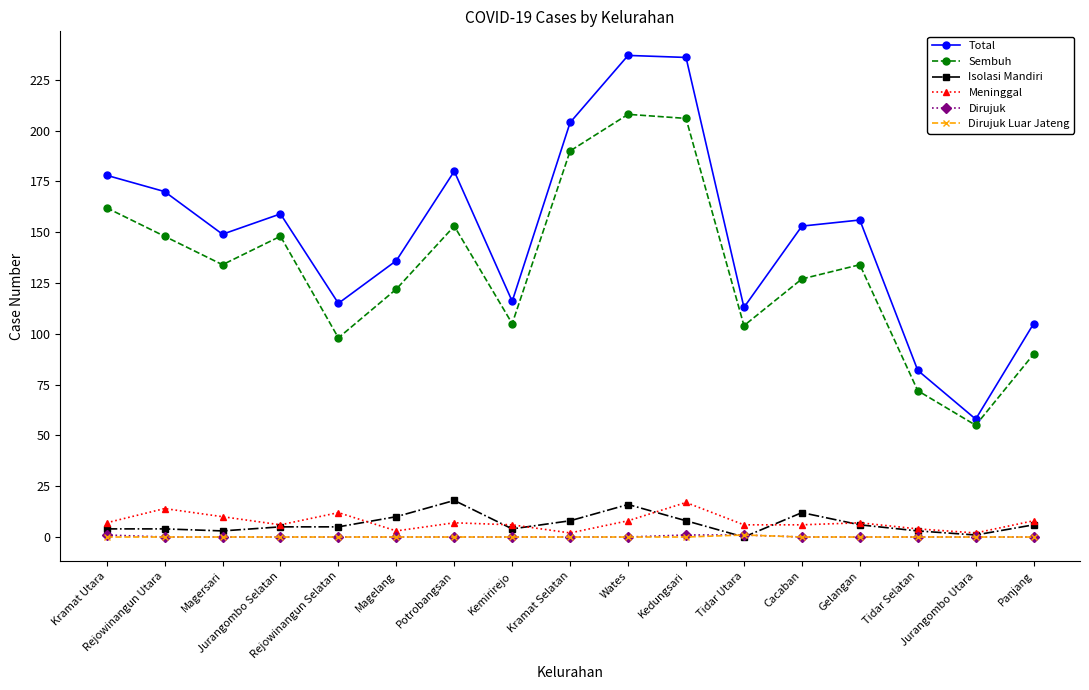

Which series has the largest total across all categories?

Total